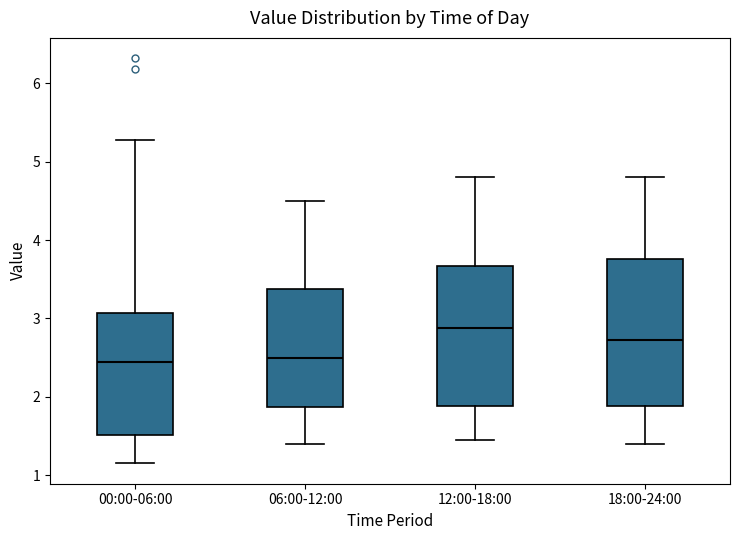

Reading left to right, read every box against the y-axis: the position of its median line, the range the box covers, and the ends of its whiskers. The values are not printed on the chart, so give them approximately, as read against the axis.

00:00-06:00: median 2.5, box 1.5 to 3.1, whiskers 1.2 to 5.3
06:00-12:00: median 2.5, box 1.9 to 3.4, whiskers 1.4 to 4.5
12:00-18:00: median 2.9, box 1.9 to 3.7, whiskers 1.5 to 4.8
18:00-24:00: median 2.7, box 1.9 to 3.8, whiskers 1.4 to 4.8